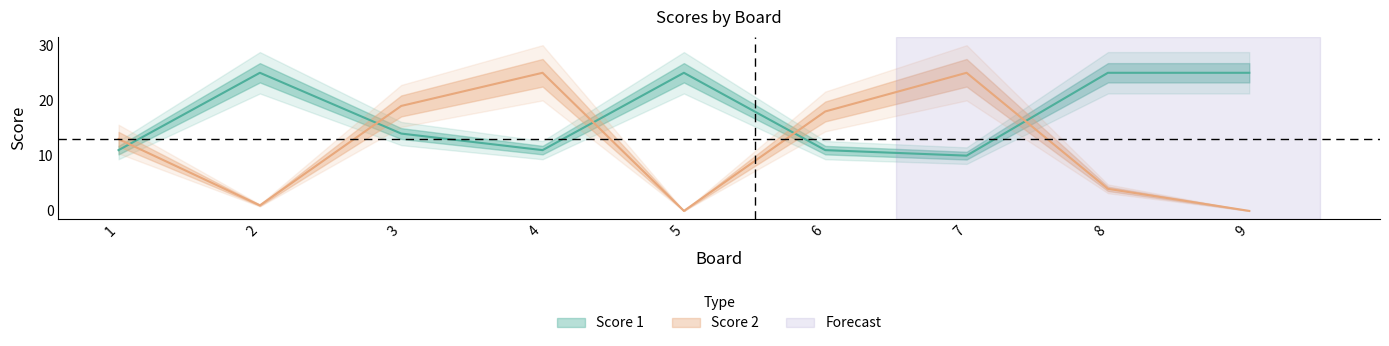

What is the lowest value of the Score 1 series?

10